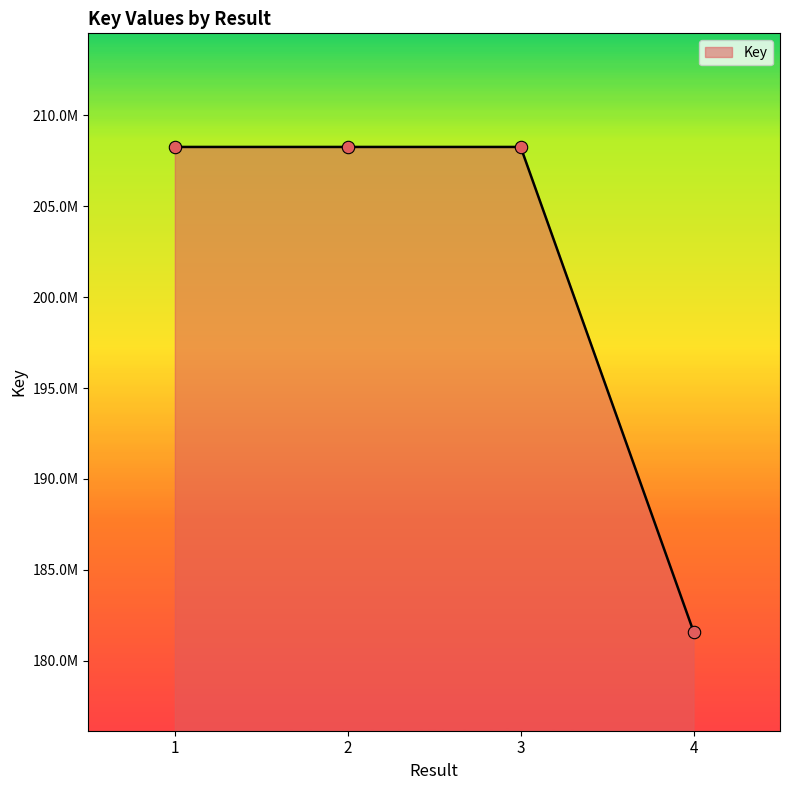

What is the change in value from 3 to 4?

-26655255